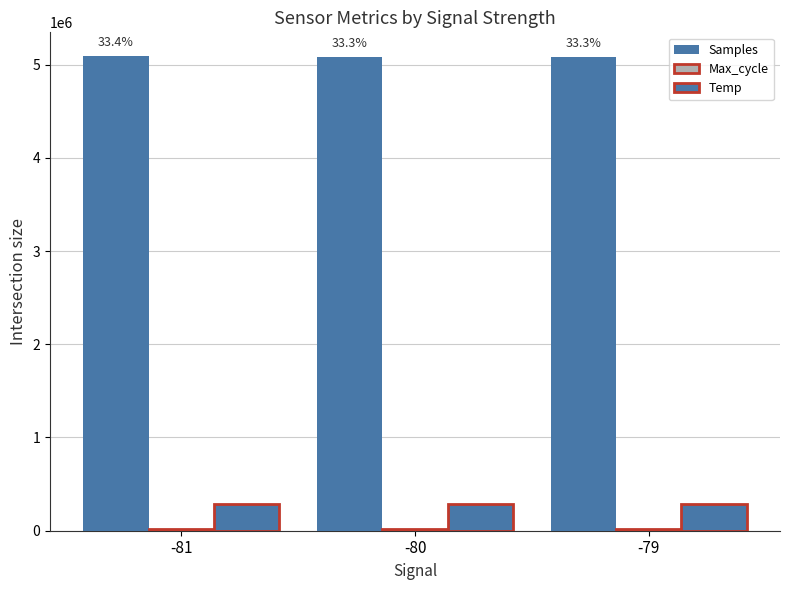

The Temp series shows 281900.0 at -81. True or false?

True